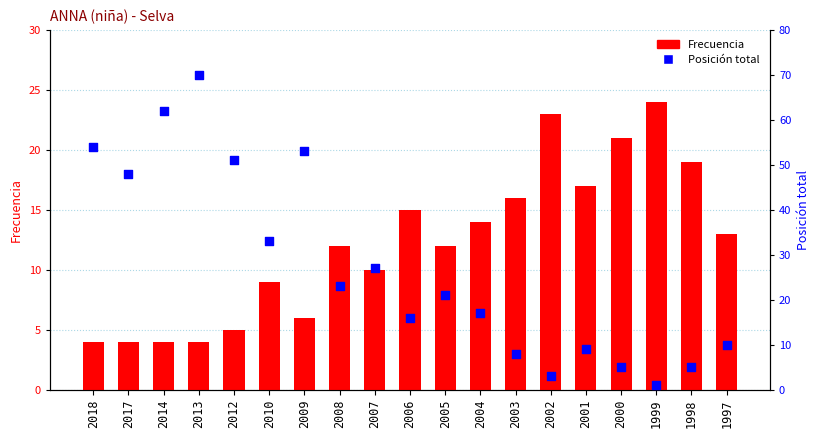

What is the total value across all series at 2010?

42